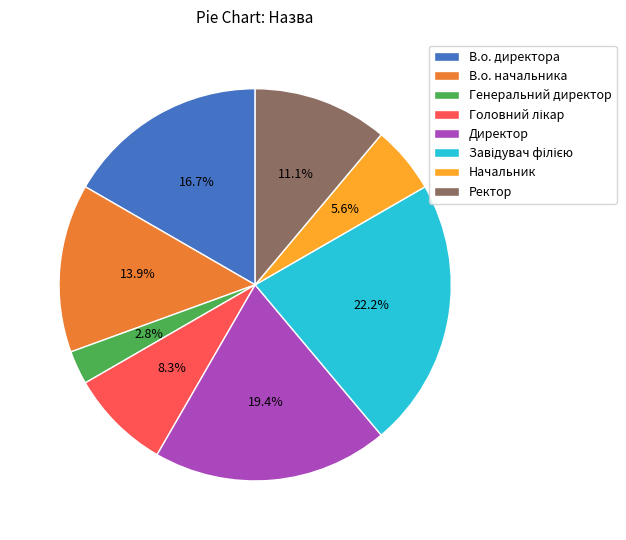

Does Директор represent more than half of the total?

No